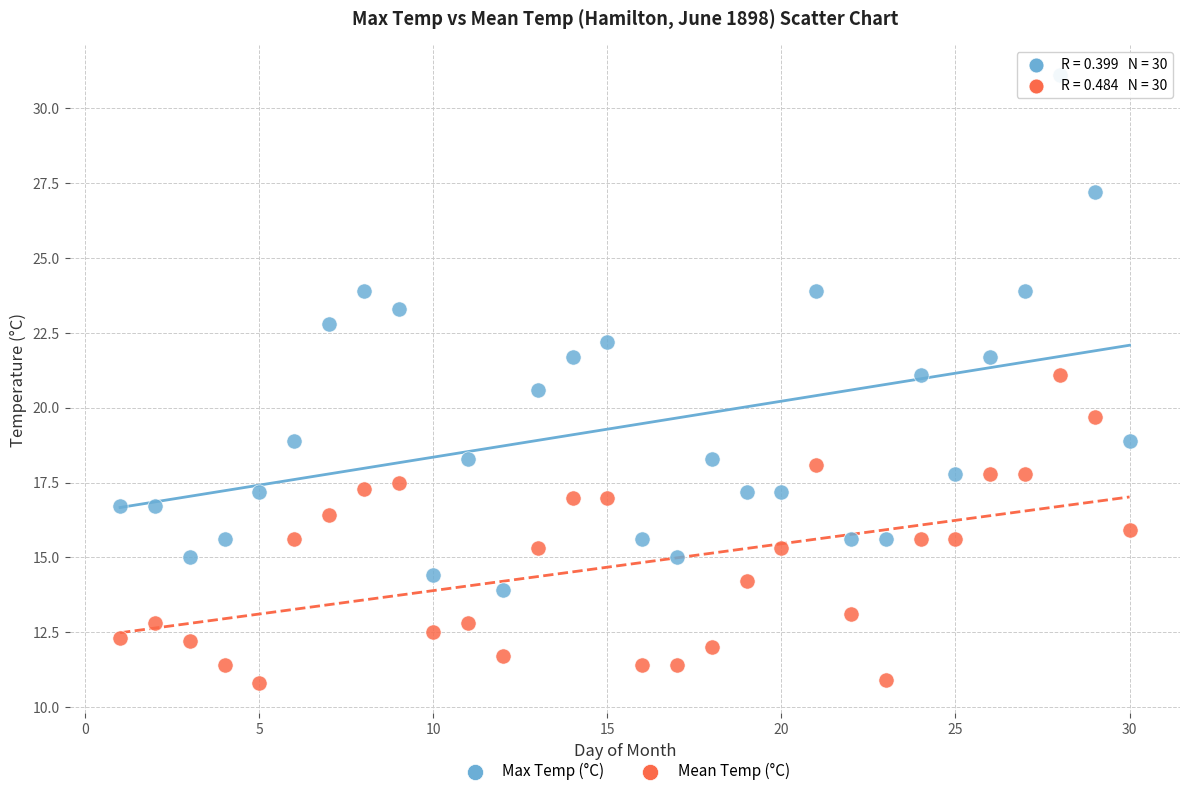

Which series reaches the maximum Y coordinate?

Max Temp (°C)